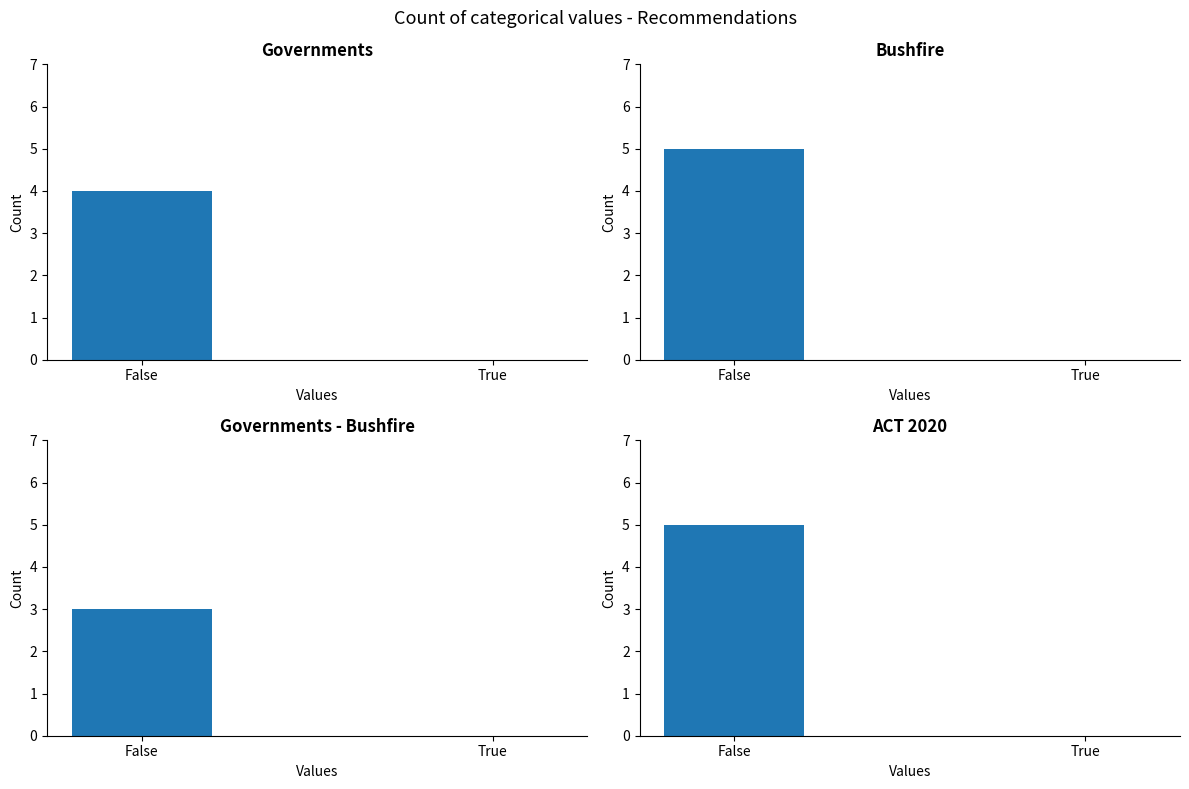

The value of ACT 2020 at False is 3. True or false?

False